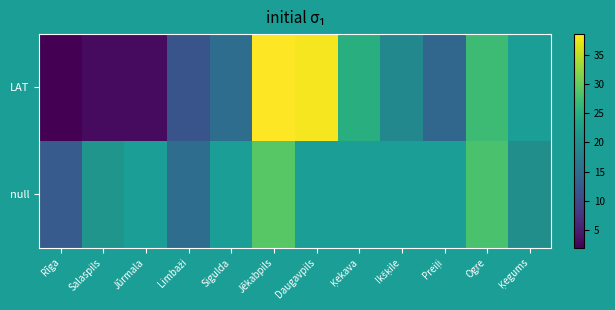

List the series in order of their overall mean, highest first.

LAT, null